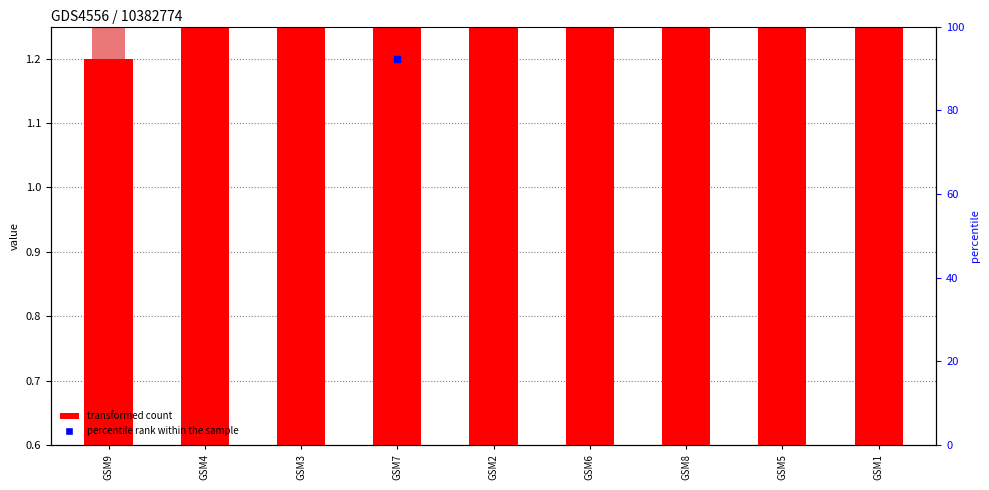

Is the value of col_3 at GSM1 greater than the value of col_5 at GSM4?

No